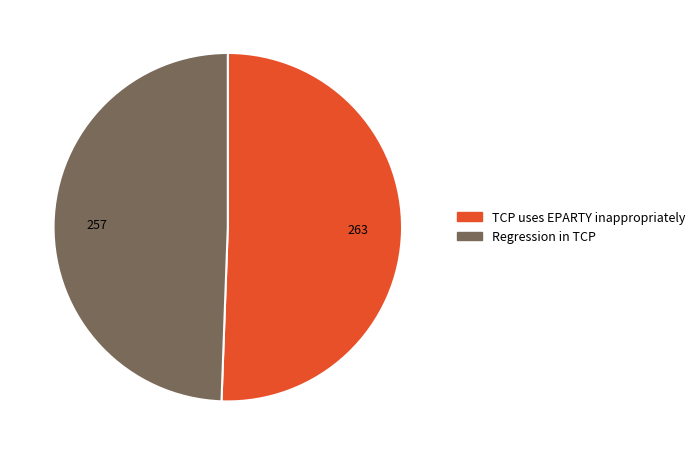

Between TCP uses EPARTY inappropriately and Regression in TCP, which is larger?

TCP uses EPARTY inappropriately